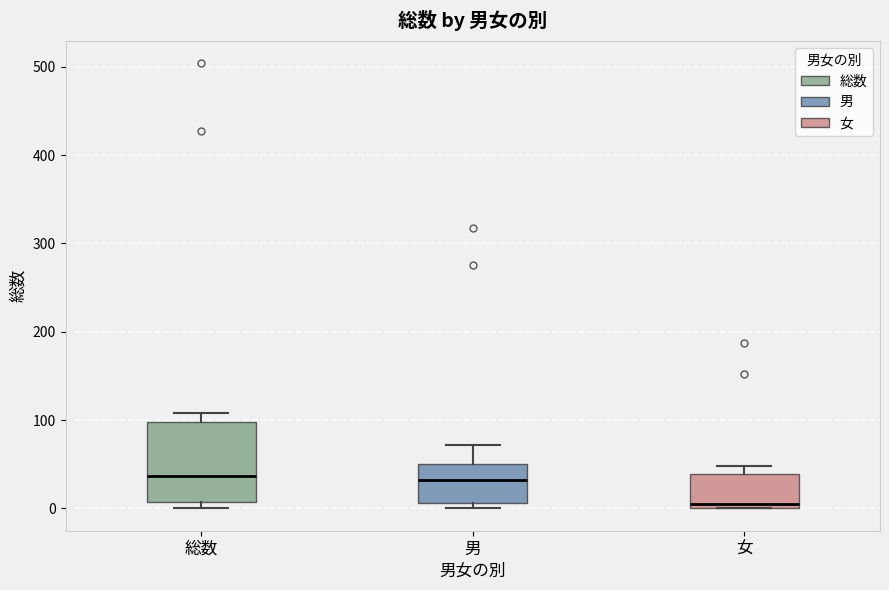

Reading left to right, transcribe this box plot: for each box, give where its median line is, the range the box spans, and where its two whiskers end, as read against the y-axis. The values are not printed on the chart, so give them approximately, as read against the axis.

総数: median 40, box 10 to 100, whiskers 0 to 110
男: median 30, box 10 to 50, whiskers 0 to 70
女: median 10, box 0 to 40, whiskers 0 to 50